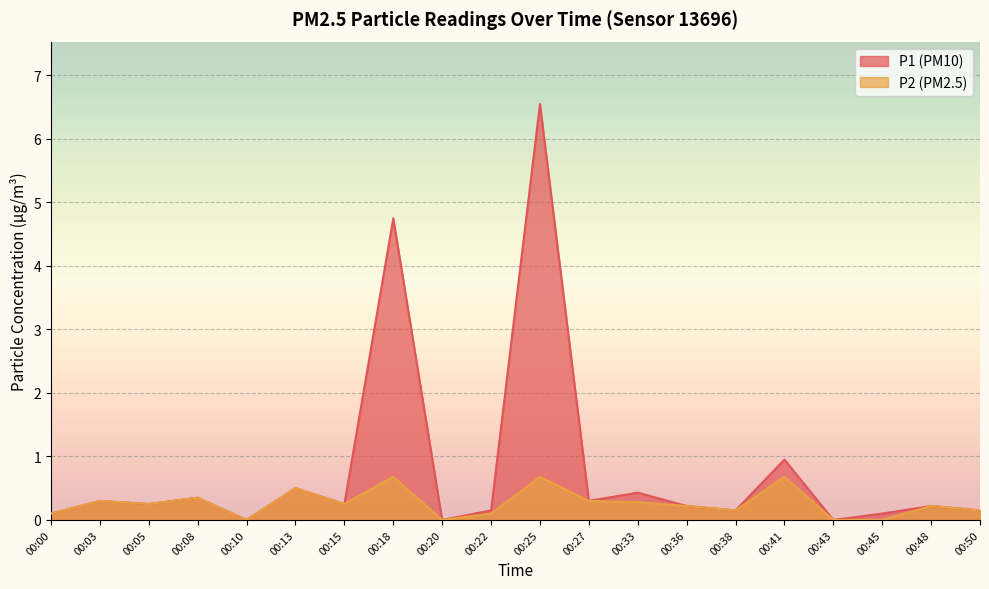

What is the average value of the P2 series?

0.3